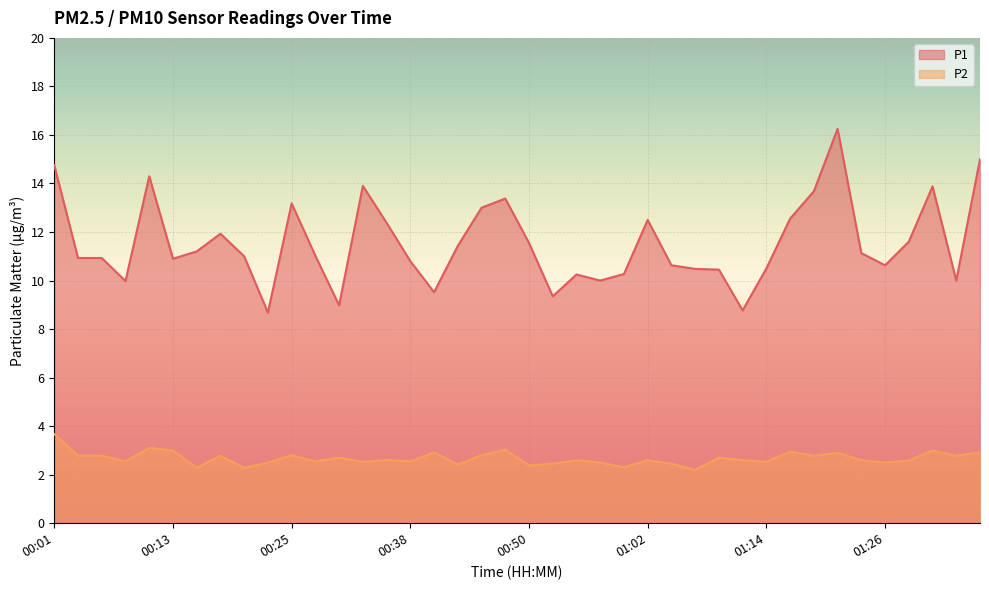

How many distinct data groups are displayed?

2